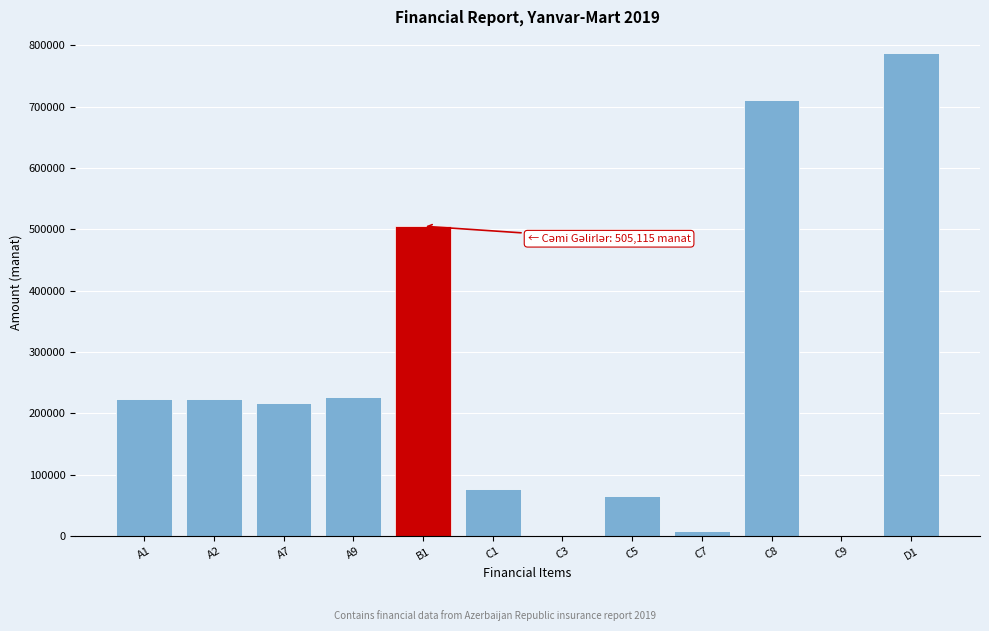

The value at C1 is 76461.7. True or false?

True